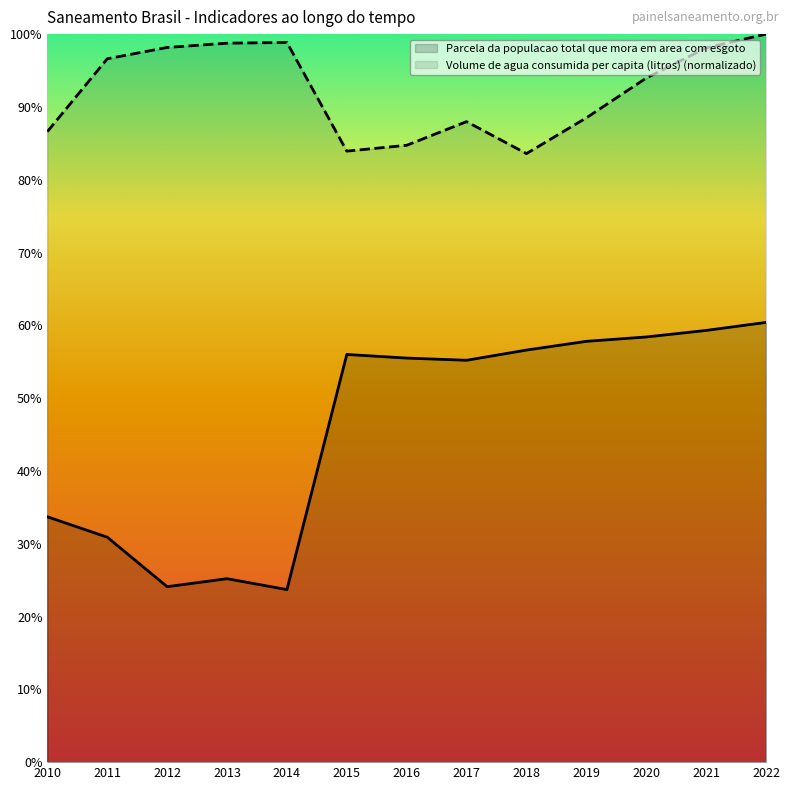

In Parcela da populacao total que mora em area com esgoto, how many points are higher than both neighbors (excluding endpoints)?

2